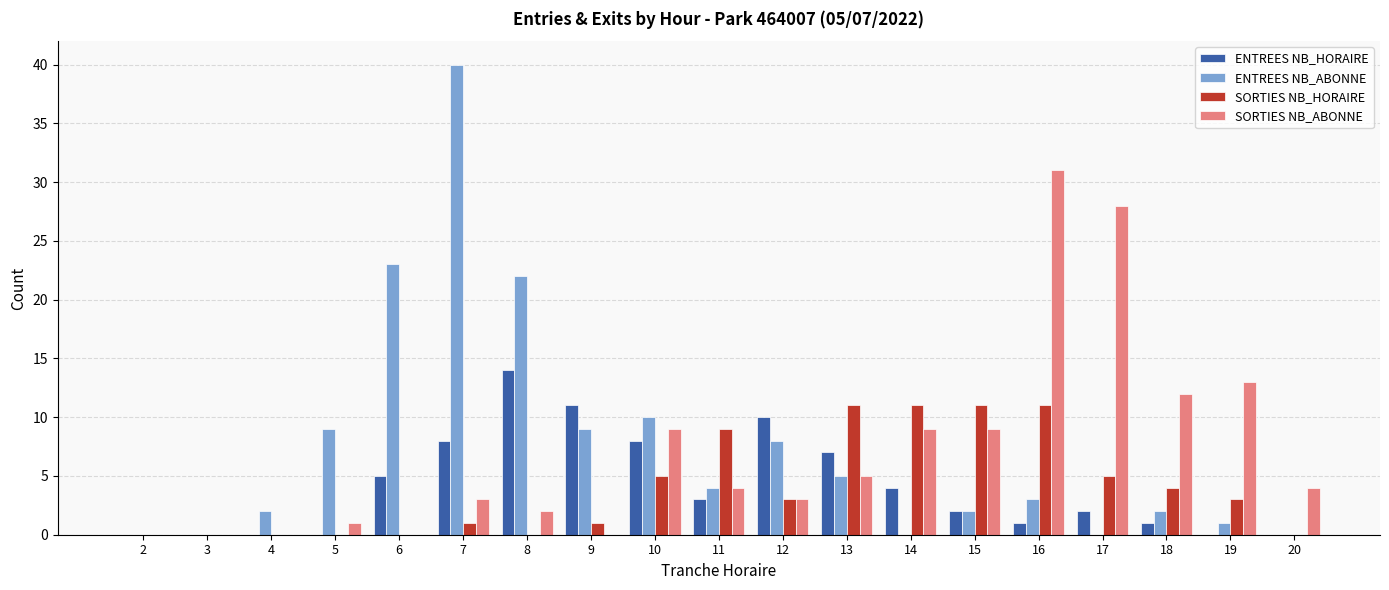

At which label is ENTREES NB_ABONNE closest to 20?

8